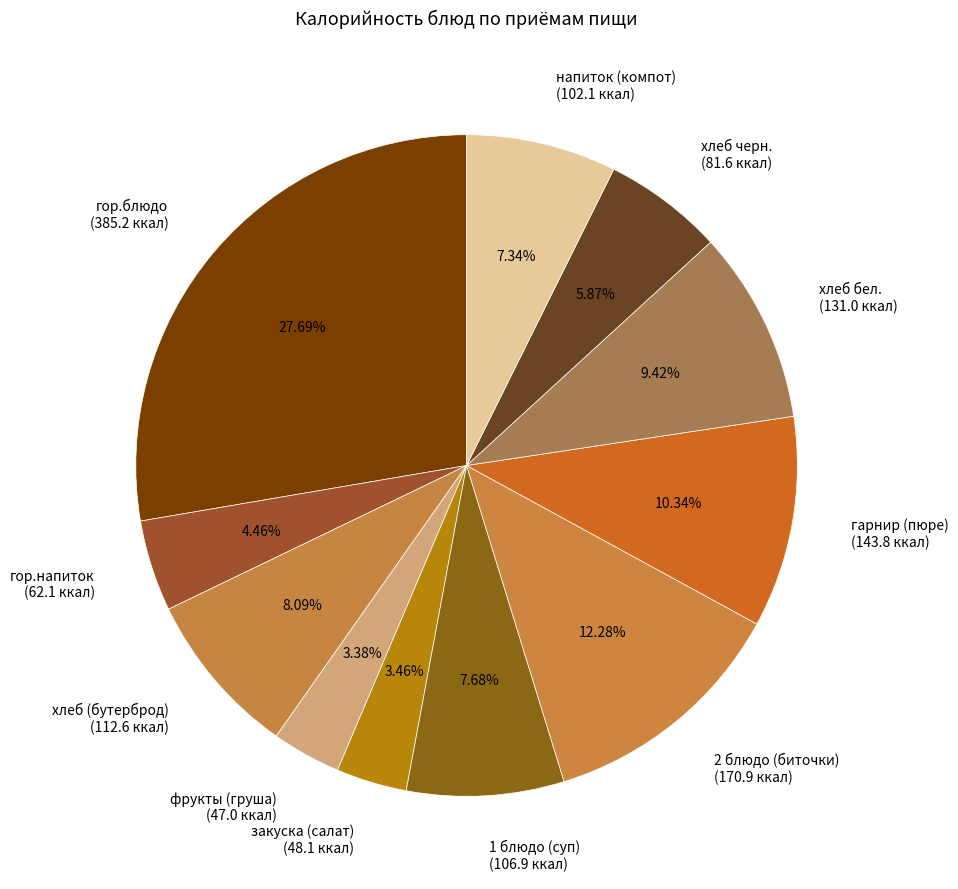

Which has a higher value, гор.блюдо (385.2 ккал) or 1 блюдо (суп) (106.9 ккал)?

гор.блюдо (385.2 ккал)